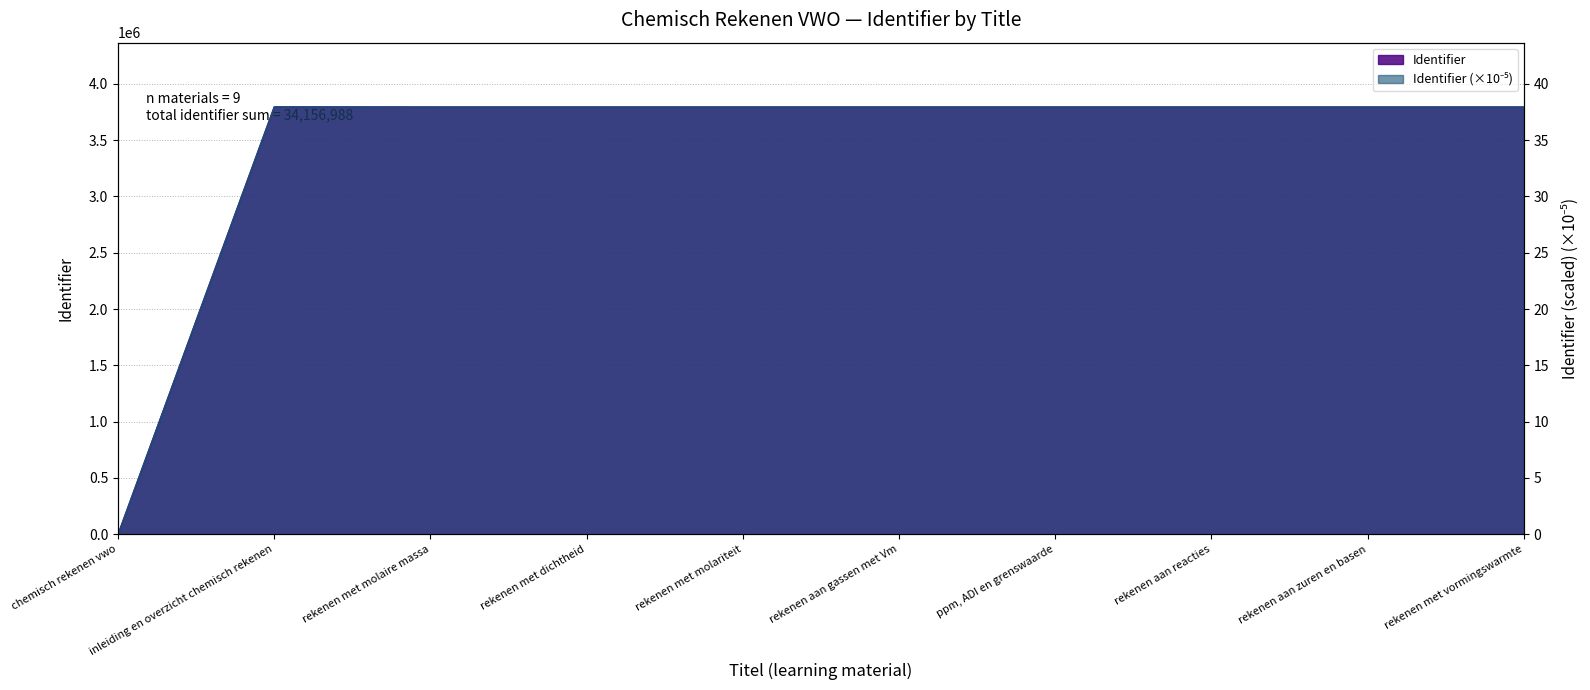

At which category does Identifier reach its first local peak?

inleiding en overzicht chemisch rekenen